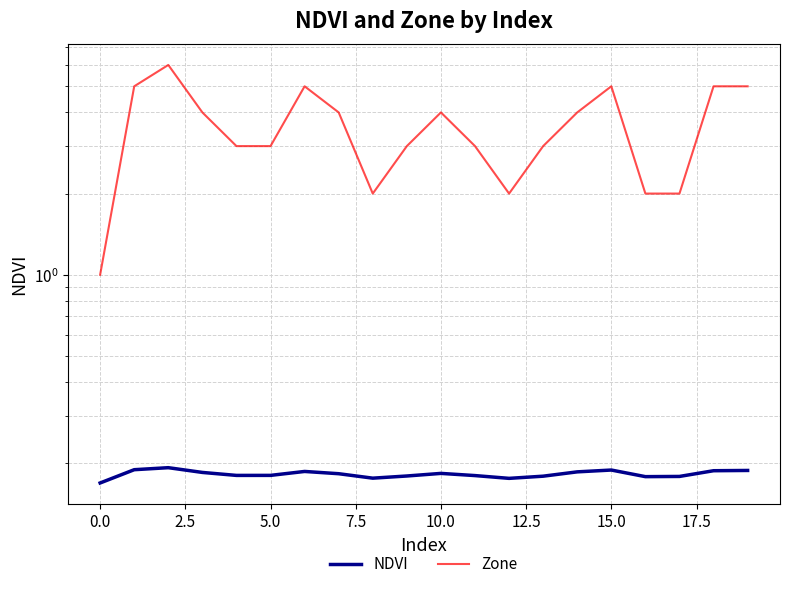

Rank the series at 5.0 from lowest to highest value.

NDVI, Zone